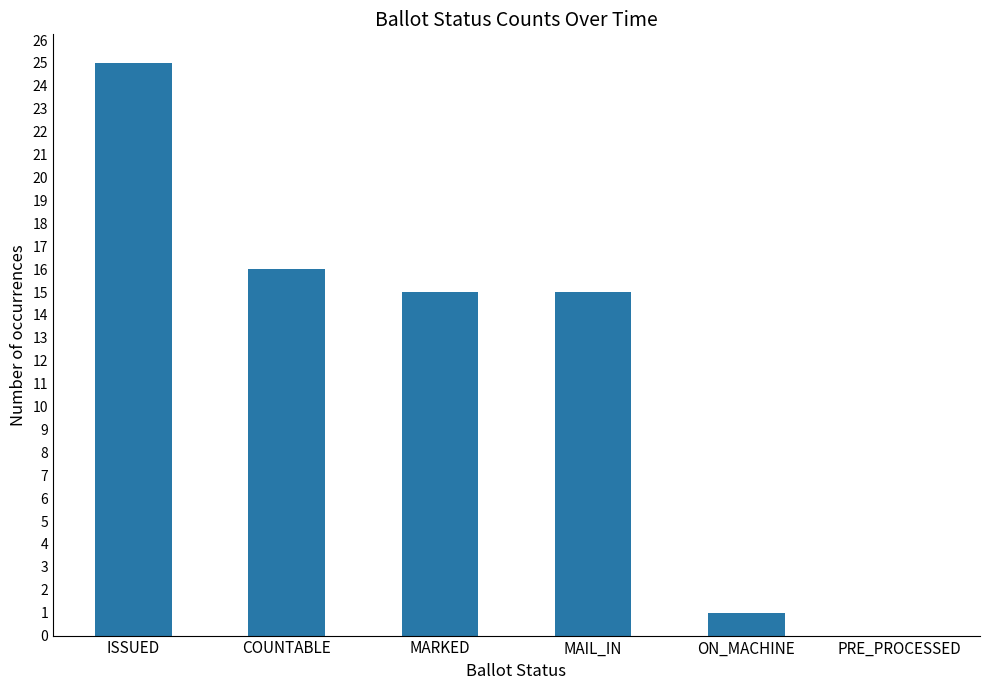

How many values are above zero?

5